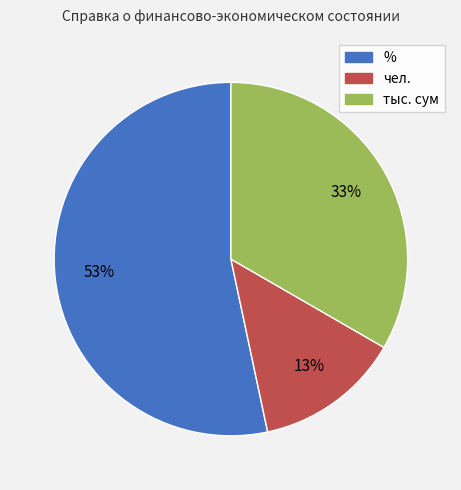

To the nearest percent, what is the difference between the largest and smallest slice percentages?

40%